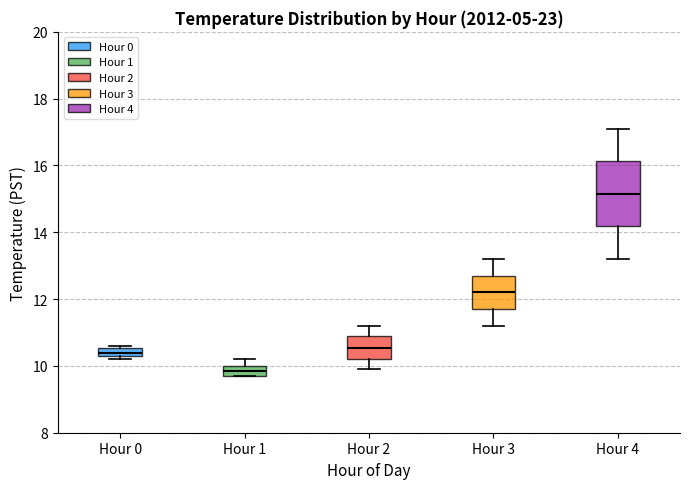

Which box has the lowest median line?

Hour 1